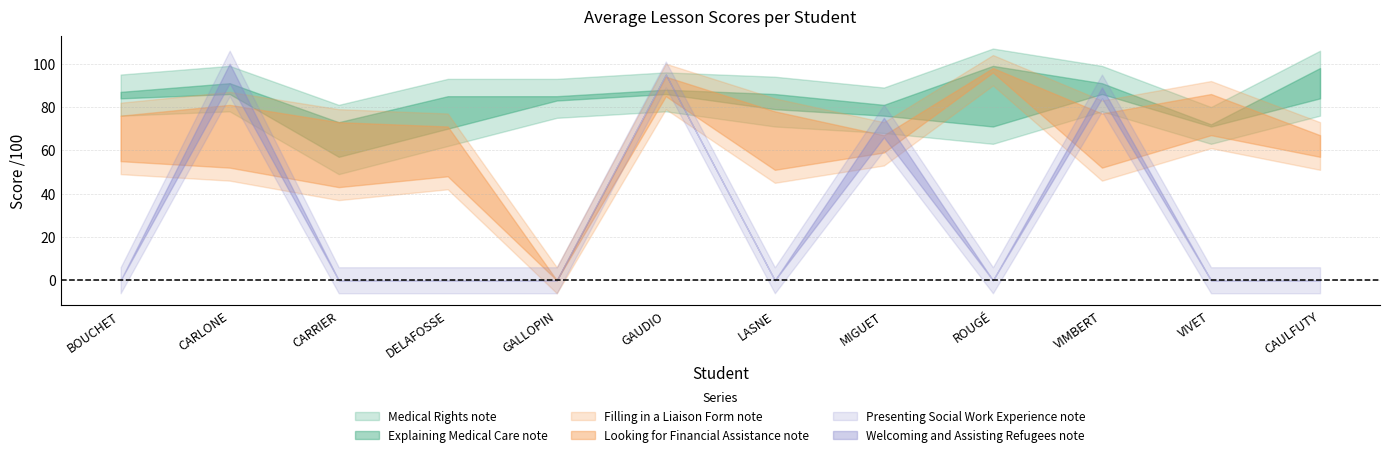

What is the label of the 11th point from the right?

CARLONE